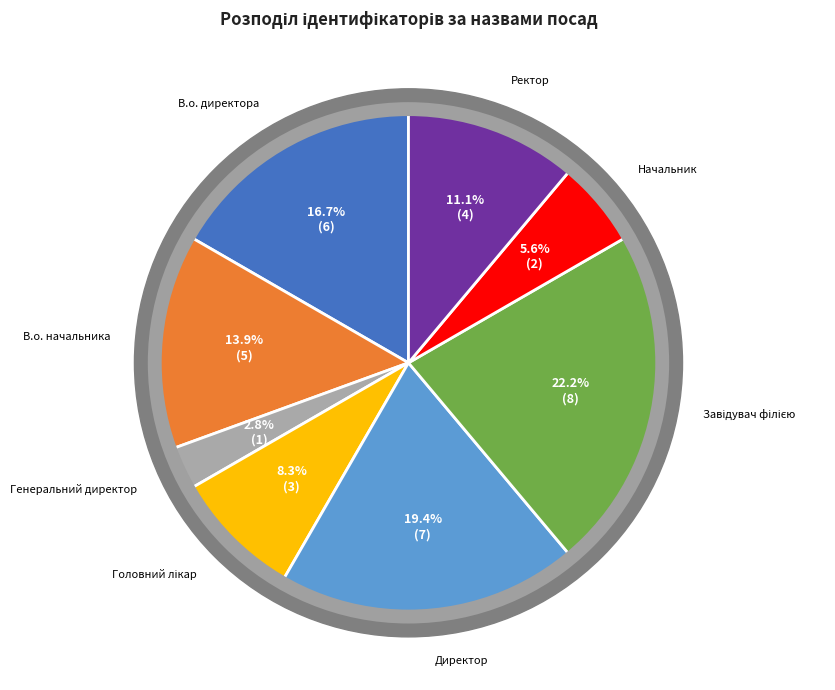

Which slice is the largest?

Завідувач філією